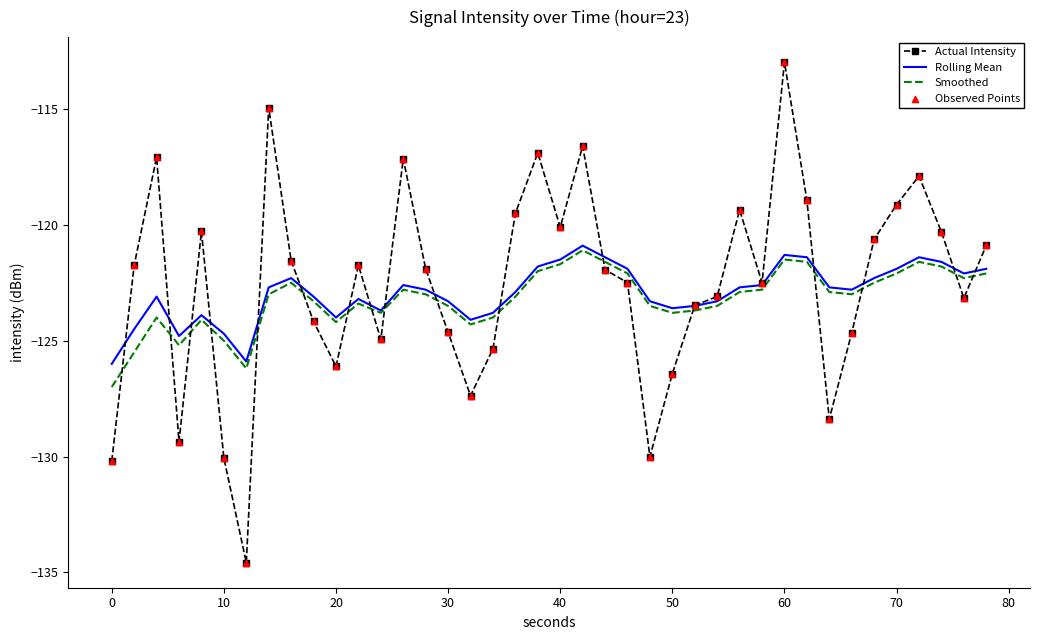

Which series has the largest range (max minus min)?

Actual Intensity